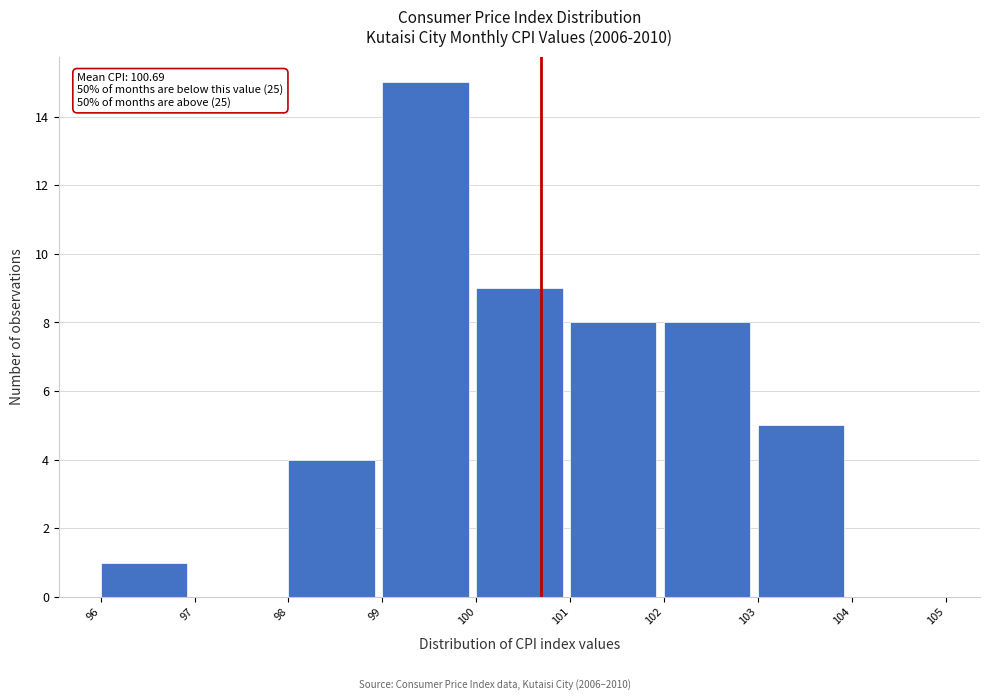

Which range on the x-axis has the tallest bar?

99 to 100